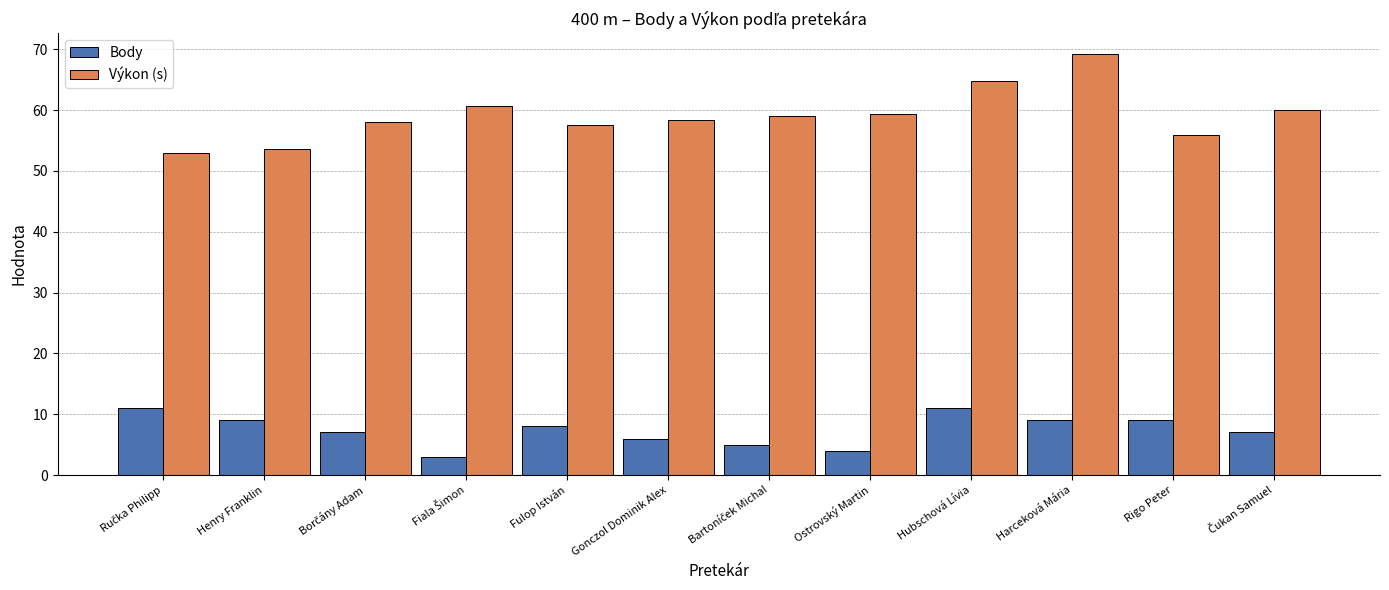

Rank the series at Harceková Mária from highest to lowest value.

Výkon (s), Body